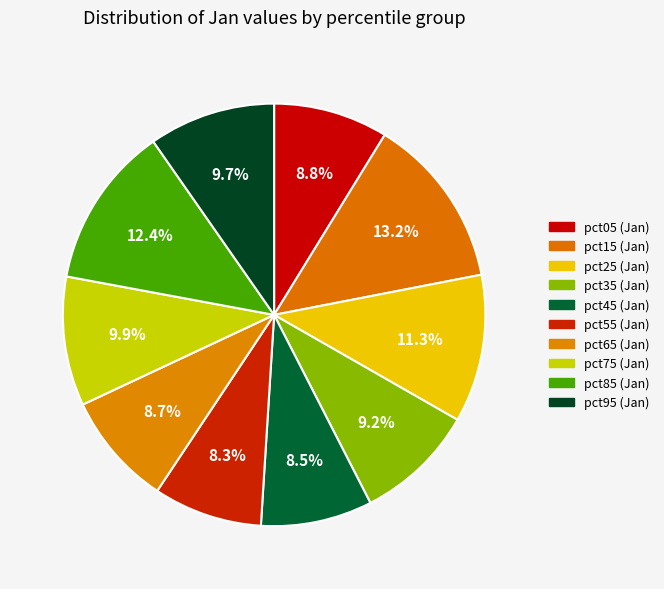

How many segments does this pie chart have?

10